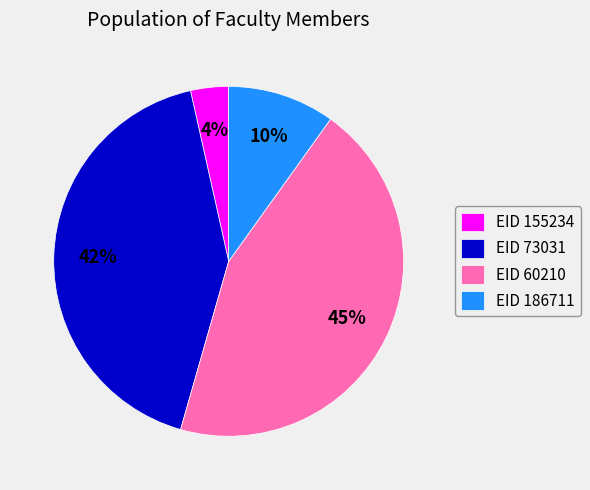

To the nearest percent, what portion does EID 186711 represent?

10%